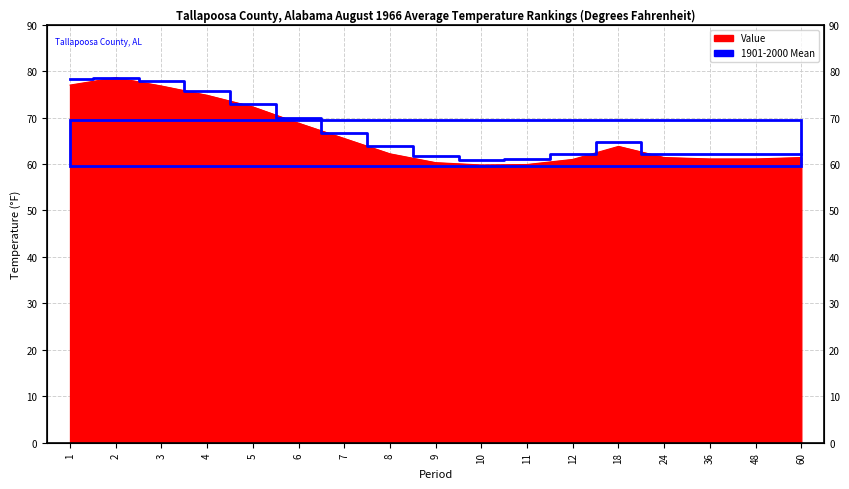

How many lines are shown in the chart?

1